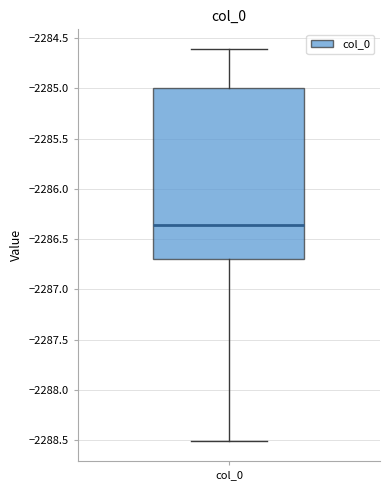

Read this box plot against the y-axis: the position of the median line, the range covered by the box, and the ends of both whiskers. The values are not printed on the chart, so give them approximately, as read against the axis.

median -2286.35, box -2286.70 to -2285.00, whiskers -2288.50 to -2284.60